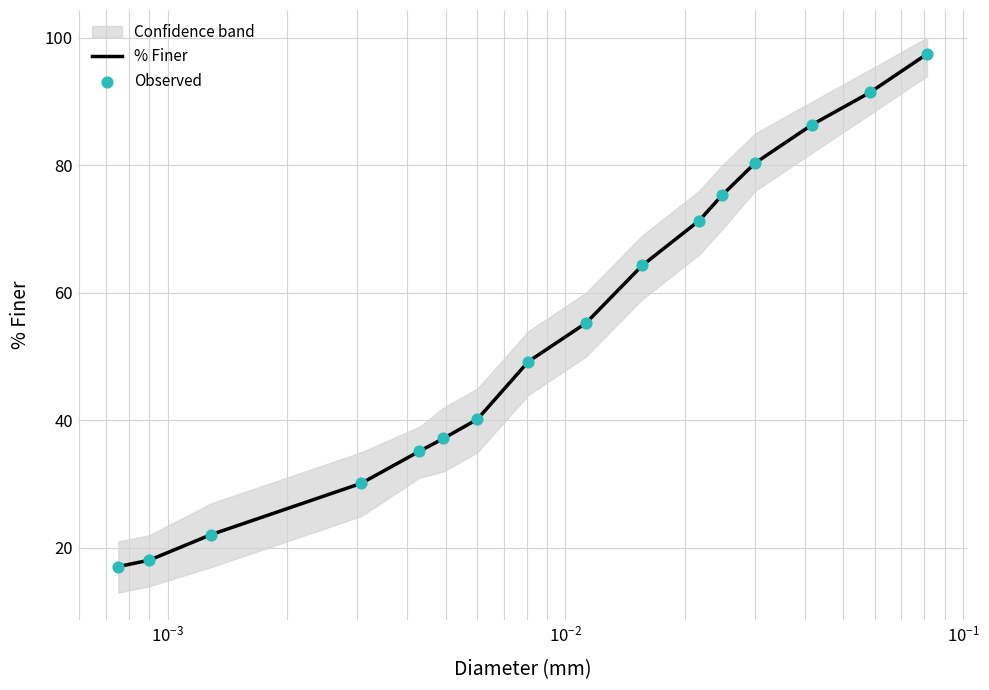

Which series has the largest Y range (max minus min)?

% Finer